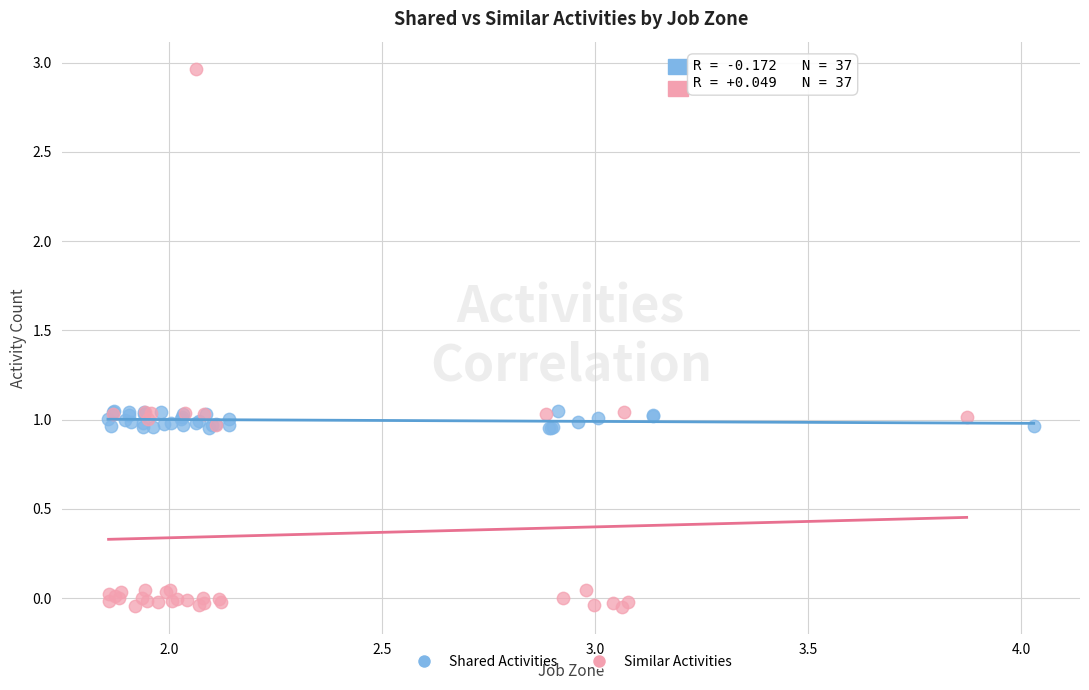

Which series reaches the minimum Y coordinate?

Similar Activities